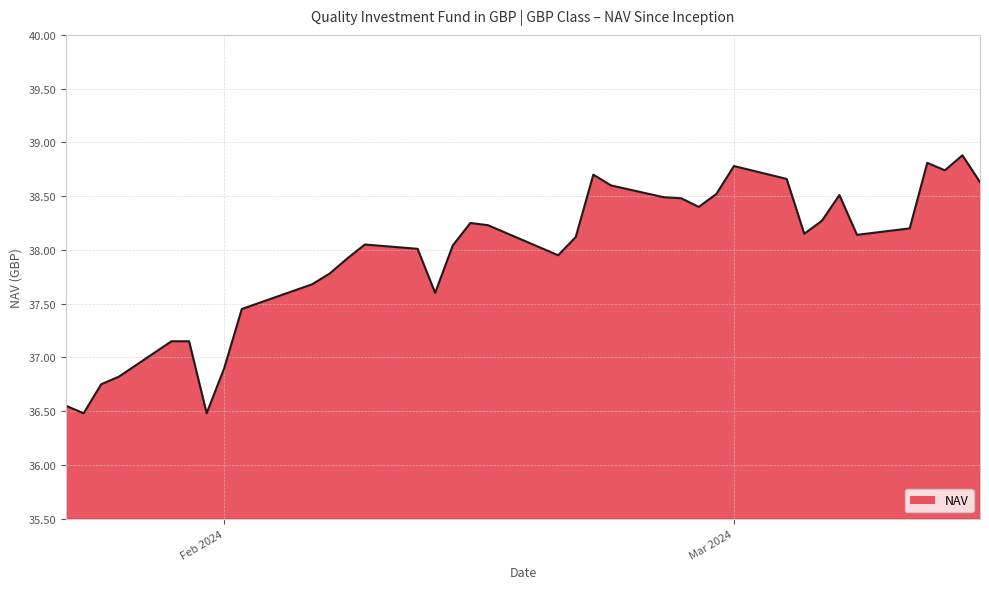

What is the difference between the maximum and minimum values?

2.4